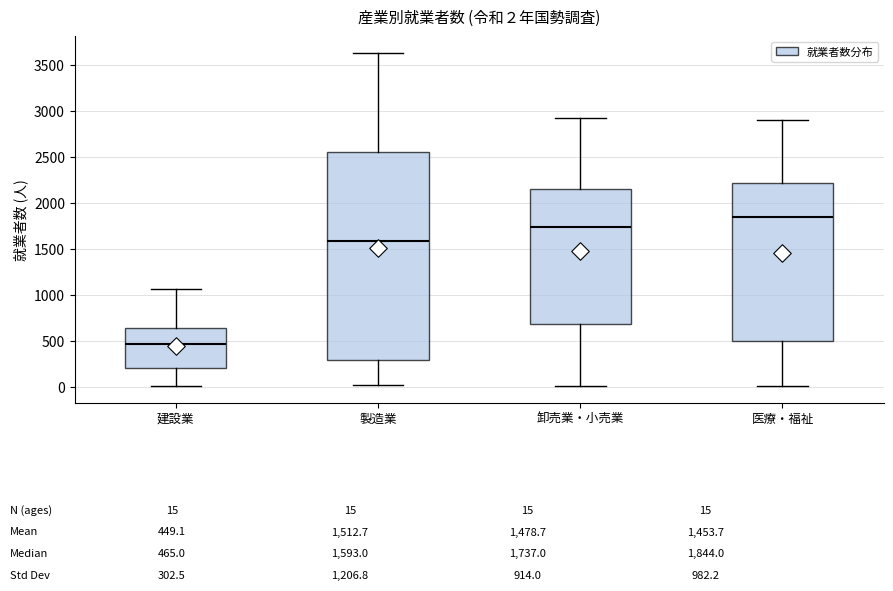

Comparing the boxes themselves (not the whiskers), which one is the tallest?

製造業